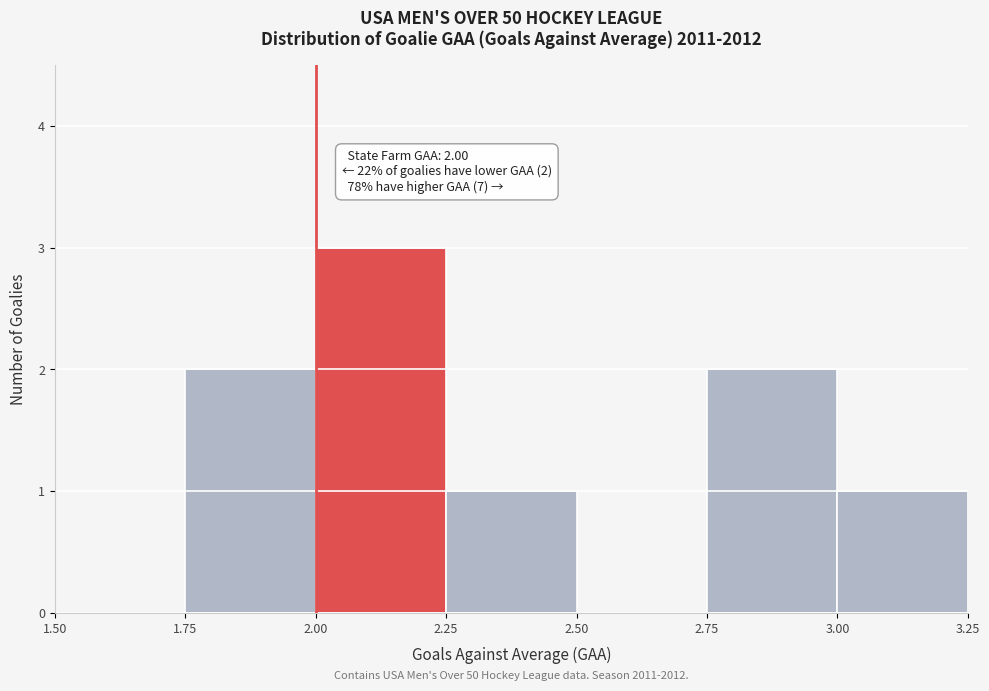

Which range on the x-axis has the tallest bar?

2.00 to 2.25